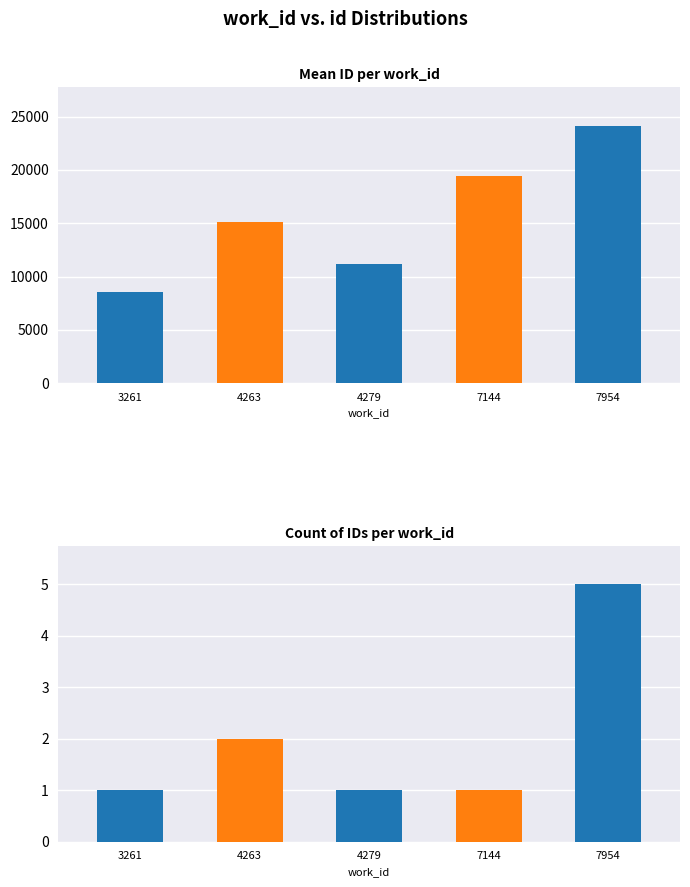

What is the lowest value of the work_id series?

3261